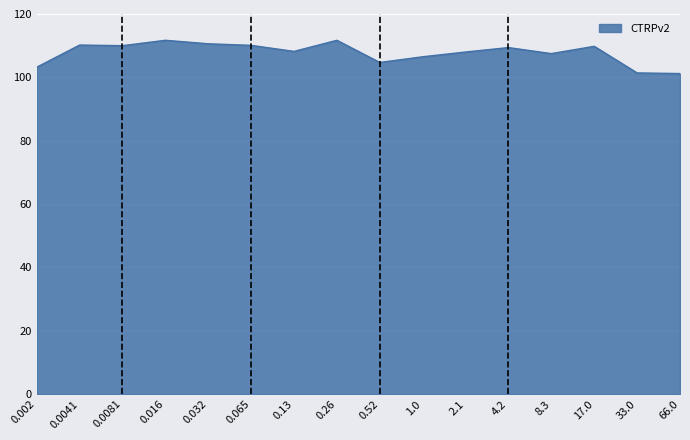

What is the change in value from 0.002 to 17.0?

+6.6